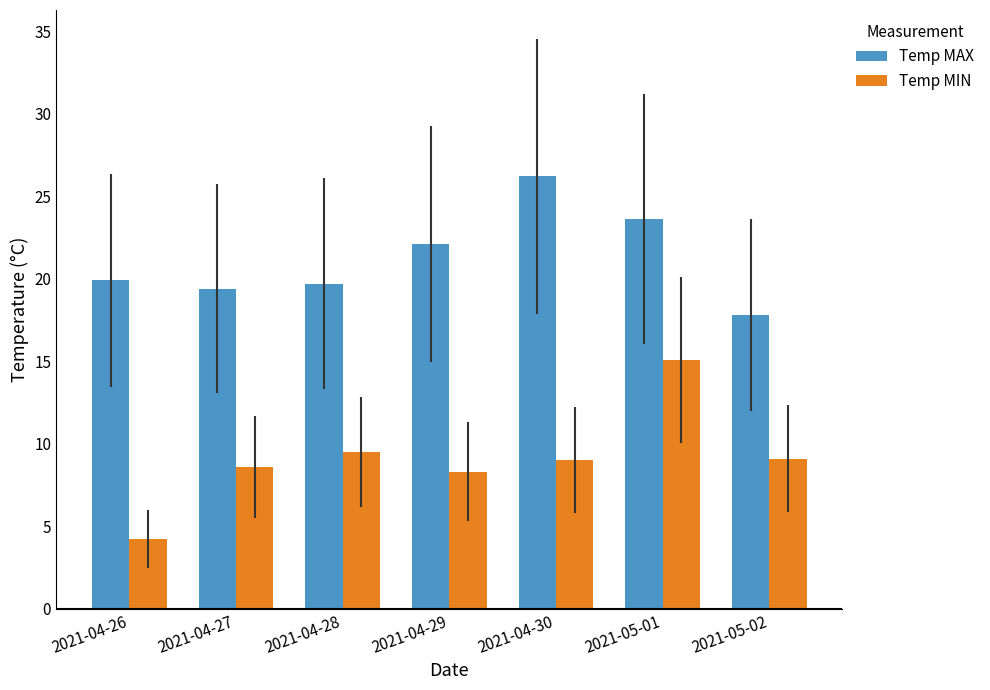

Which series changed the most between 2021-04-27 and 2021-04-30?

Temp MAX